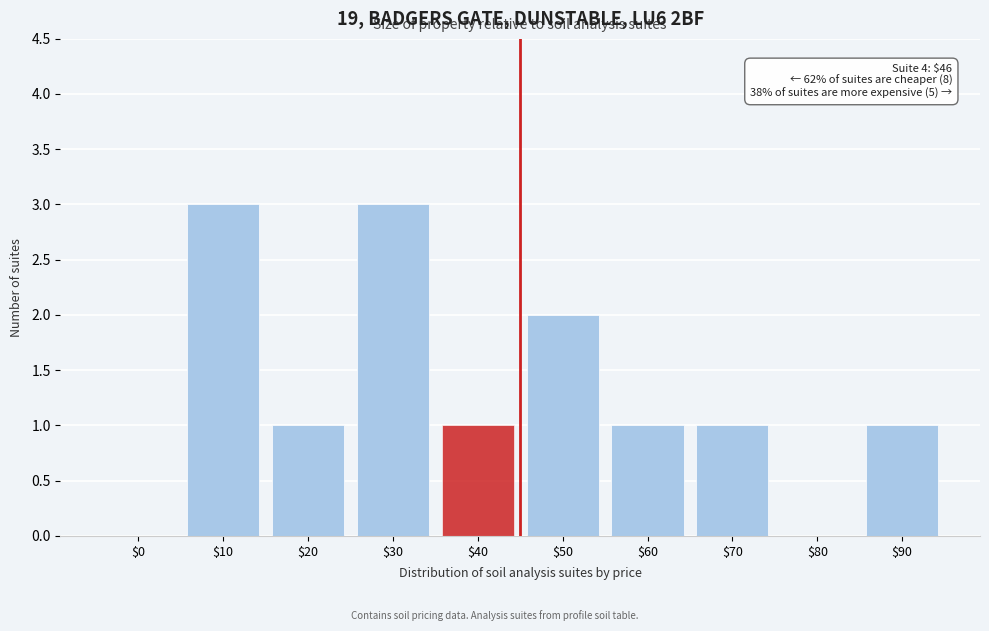

What is the maximum value shown in the chart?

3